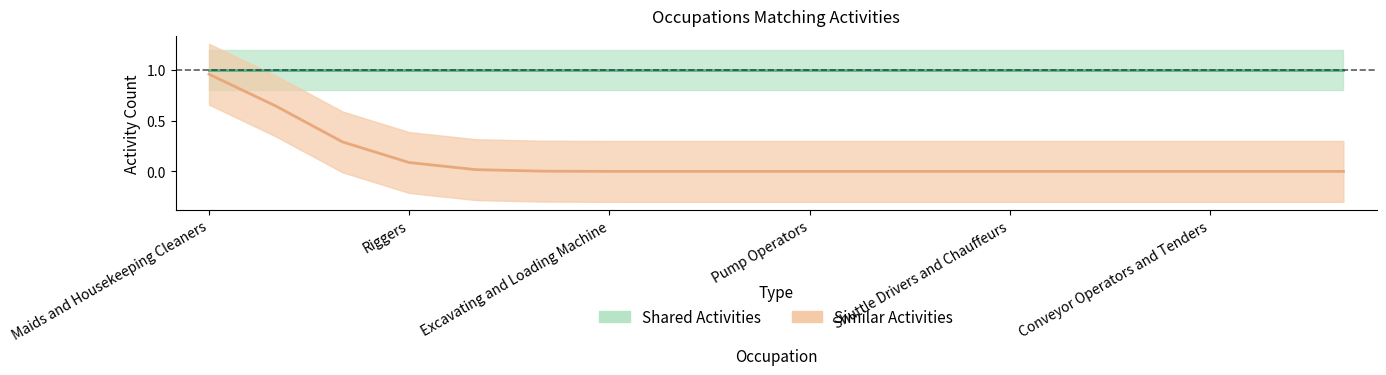

True or false: Shared Activities has a value of 1 at Hoist and Winch Operators.

True